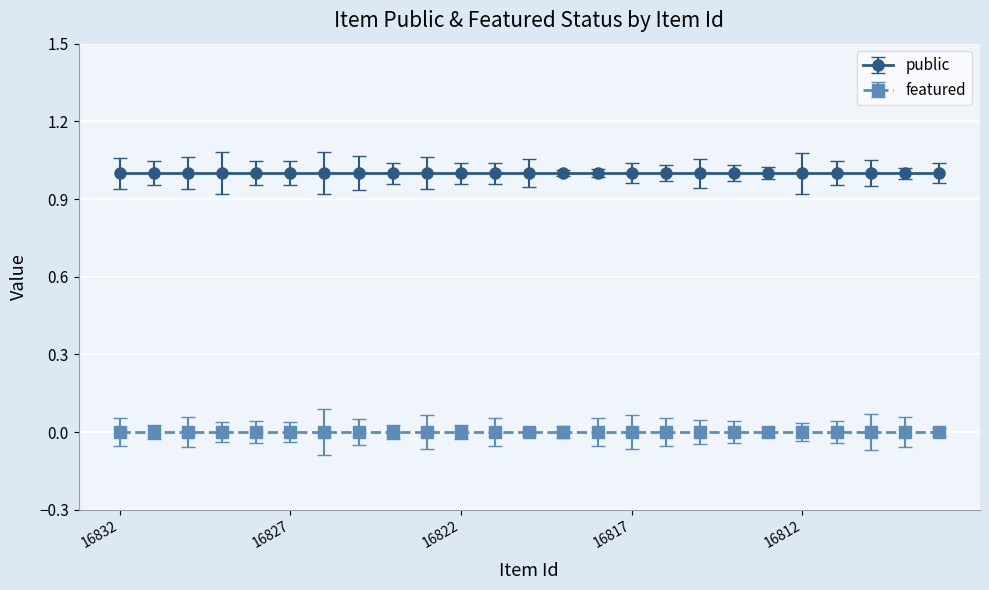

At how many categories does at least one series exceed 0?

25